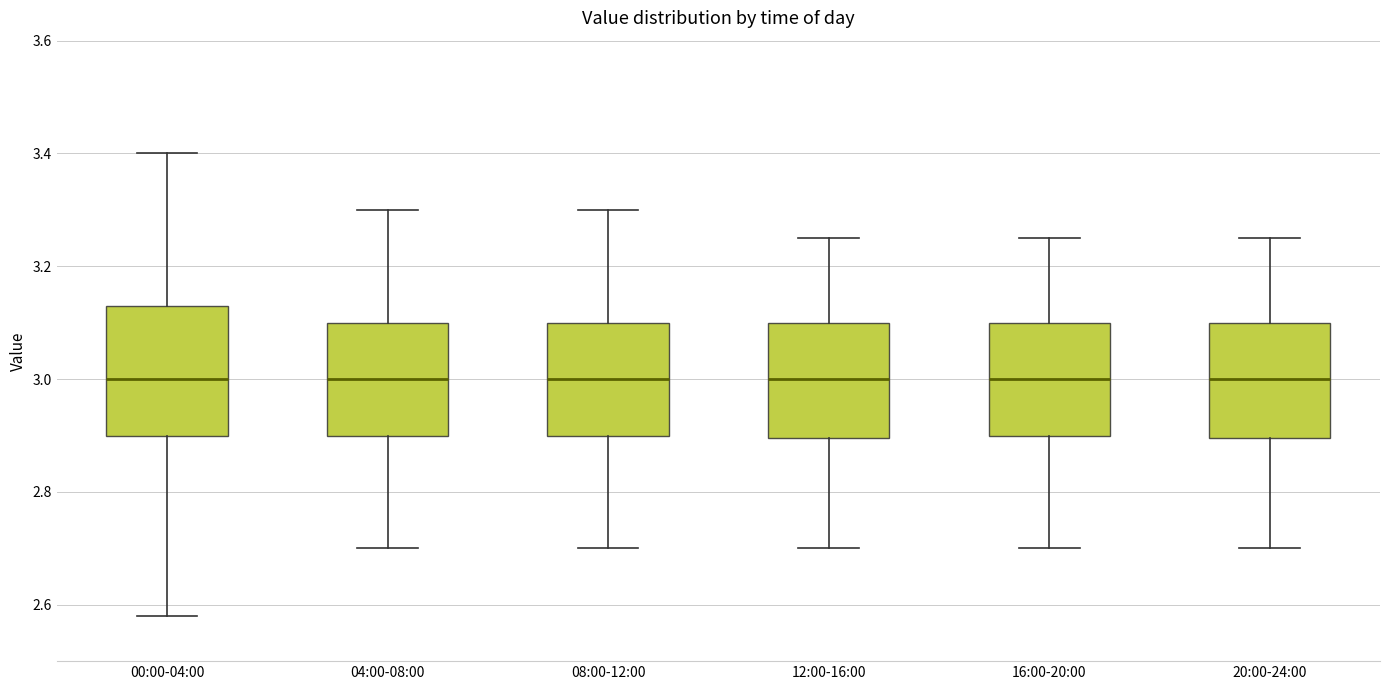

Reading left to right, transcribe this box plot: for each box, give where its median line is, the range the box spans, and where its two whiskers end, as read against the y-axis. The values are not printed on the chart, so give them approximately, as read against the axis.

00:00-04:00: median 3.00, box 2.90 to 3.14, whiskers 2.58 to 3.40
04:00-08:00: median 3.00, box 2.90 to 3.10, whiskers 2.70 to 3.30
08:00-12:00: median 3.00, box 2.90 to 3.10, whiskers 2.70 to 3.30
12:00-16:00: median 3.00, box 2.90 to 3.10, whiskers 2.70 to 3.26
16:00-20:00: median 3.00, box 2.90 to 3.10, whiskers 2.70 to 3.26
20:00-24:00: median 3.00, box 2.90 to 3.10, whiskers 2.70 to 3.26